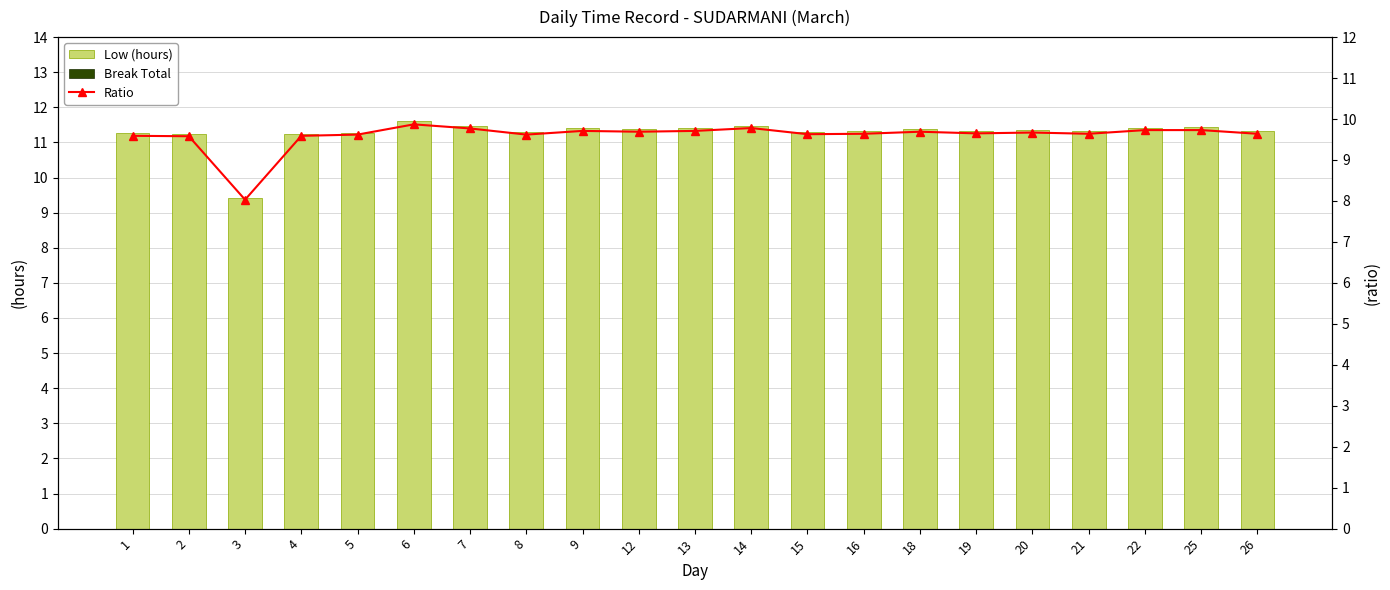

Reading left to right, transcribe all the data shown in this chart.

Low (hours): 11.3	11.2	9.4	11.2	11.3	11.6	11.5	11.3	11.4	11.4	11.4	11.5	11.3	11.3	11.4	11.3	11.3	11.3	11.4	11.4	11.3
Break Total: 0.0	0.0	0.0	0.0	0.0	0.0	0.0	0.0	0.0	0.0	0.0	0.0	0.0	0.0	0.0	0.0	0.0	0.0	0.0	0.0	0.0
Ratio: 9.6	9.6	8.0	9.6	9.6	9.9	9.8	9.6	9.7	9.7	9.7	9.8	9.6	9.6	9.7	9.7	9.7	9.6	9.7	9.7	9.6